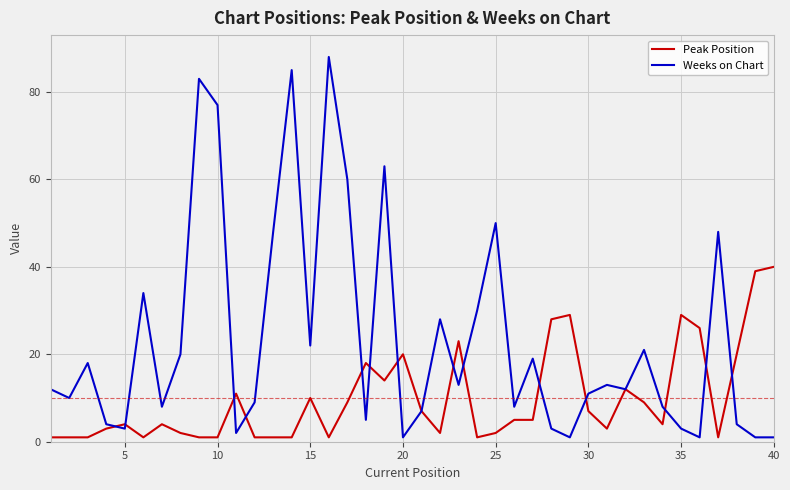

What is the greatest value displayed?

88